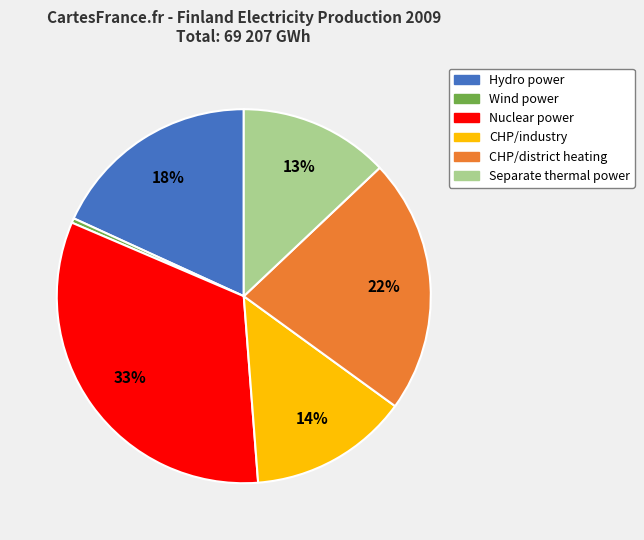

How many segments does this pie chart have?

6